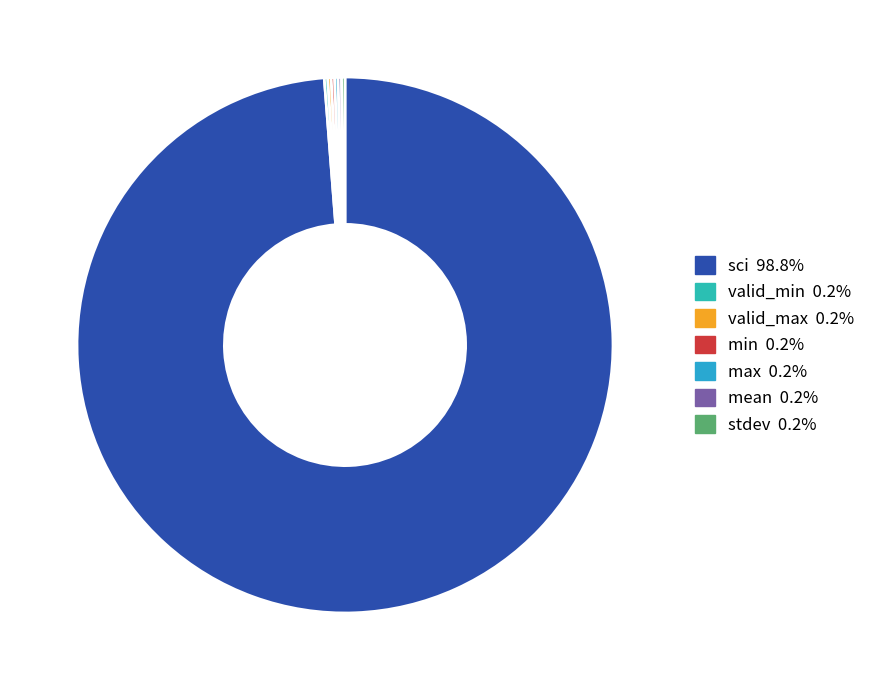

What is the change in value from sci to min?

-479